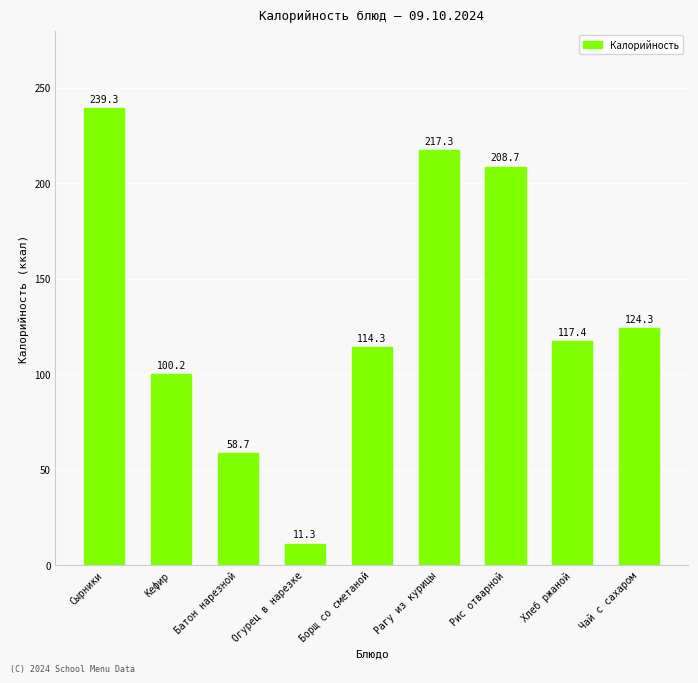

List the labels in order of value, smallest first.

Огурец в нарезке, Батон нарезной, Кефир, Борщ со сметаной, Хлеб ржаной, Чай с сахаром, Рис отварной, Рагу из курицы, Сырники